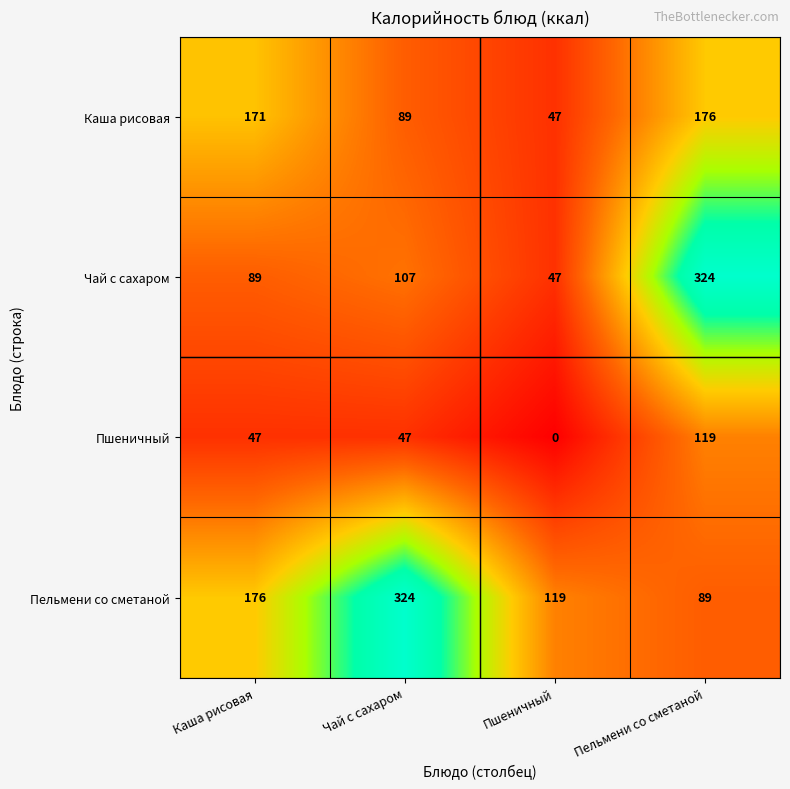

At how many categories does at least one series exceed 1?

4